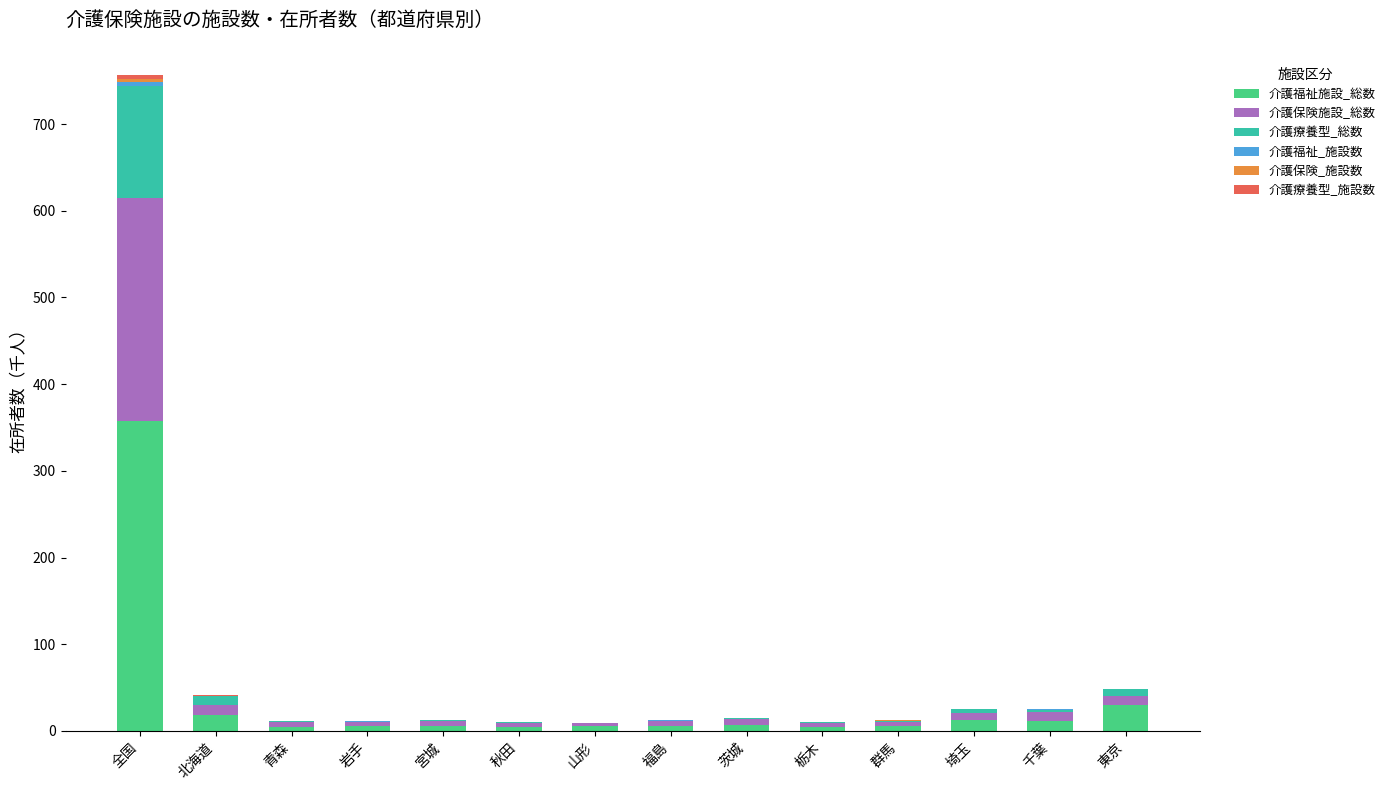

At which category is the sum across all series the highest?

全国